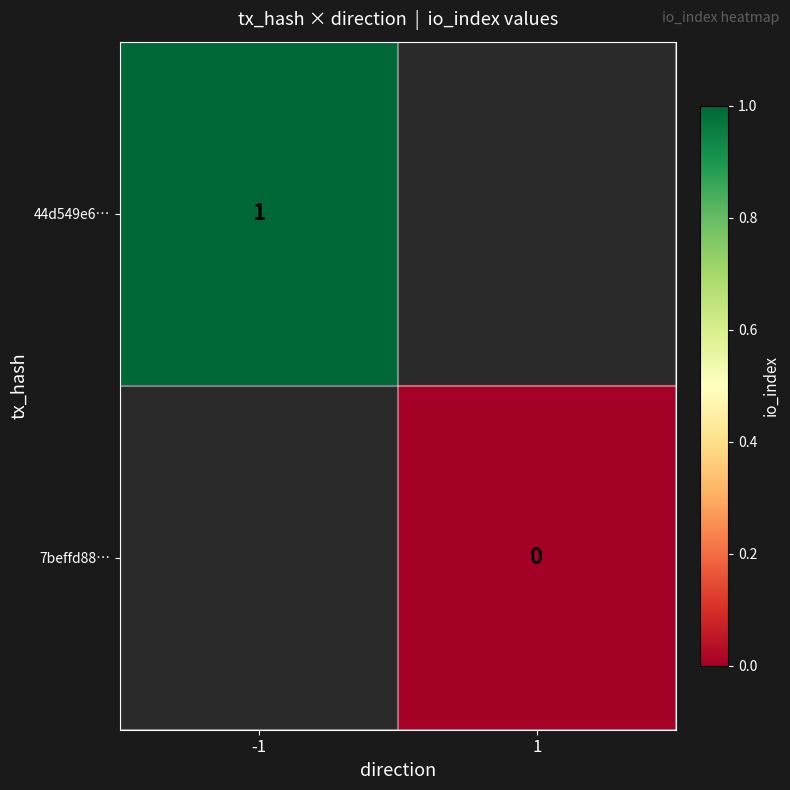

Which category has the lowest value across all series?

1